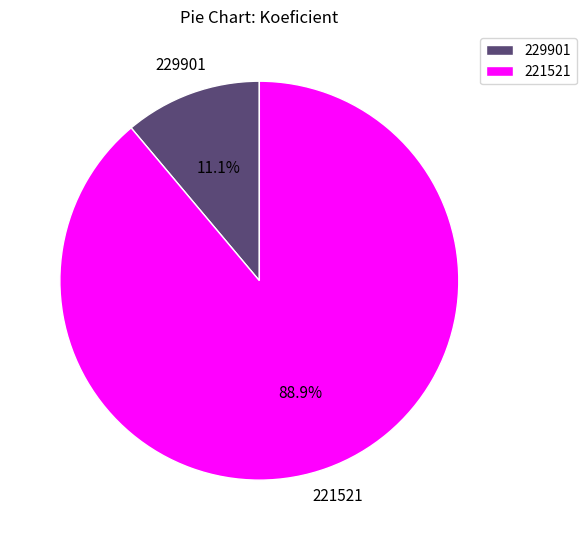

How many segments does this pie chart have?

2